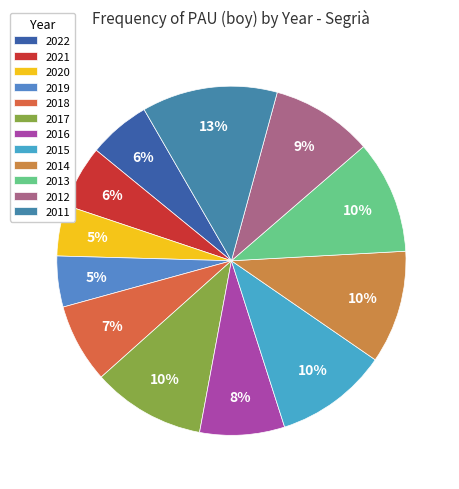

What is the smallest slice in the pie chart?

2020